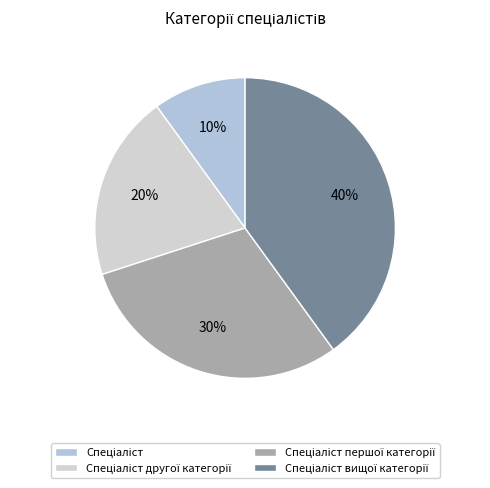

What percentage is the Спеціаліст першої категорії slice, to the nearest percent?

30%